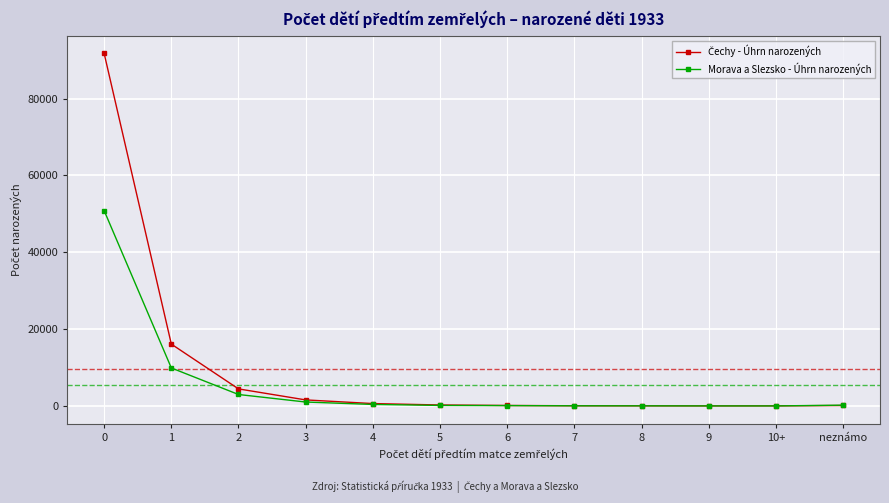

What is the difference between the Morava a Slezsko - Úhrn narozených values at 0 and 2?

47864